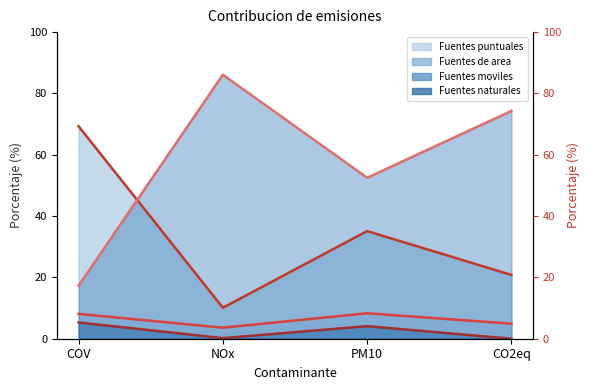

True or false: Fuentes naturales (line) has a value of 2.8 at COV.

False